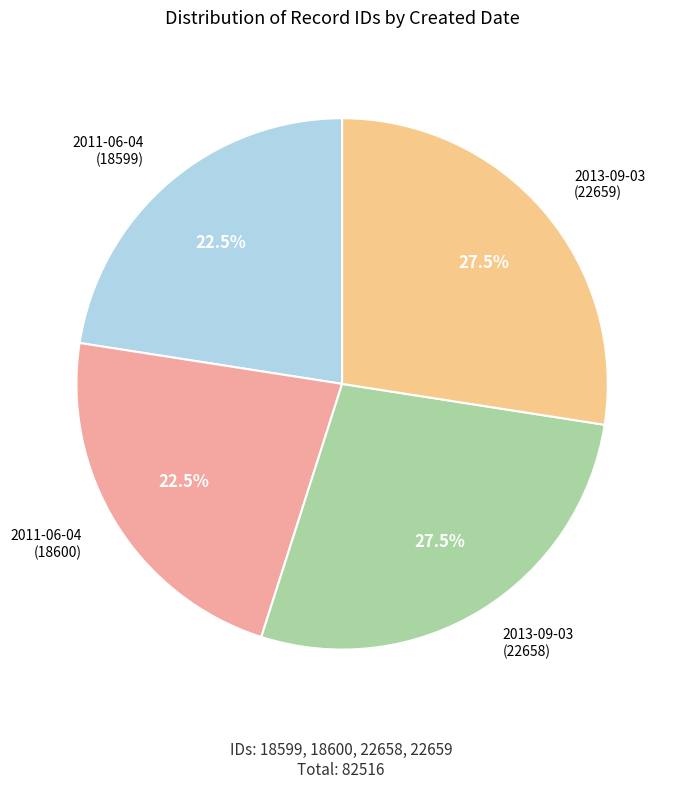

Is there a majority slice in this chart?

No